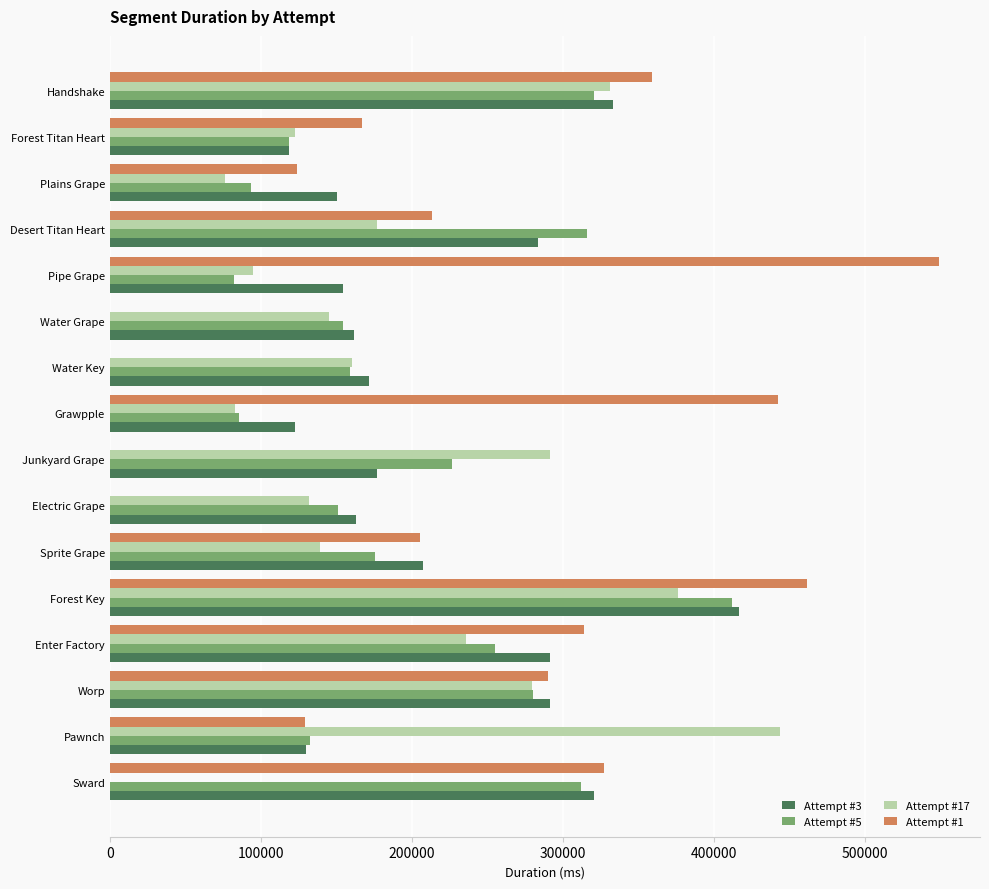

What are all the series names shown in the legend?

Attempt #3, Attempt #5, Attempt #17, Attempt #1